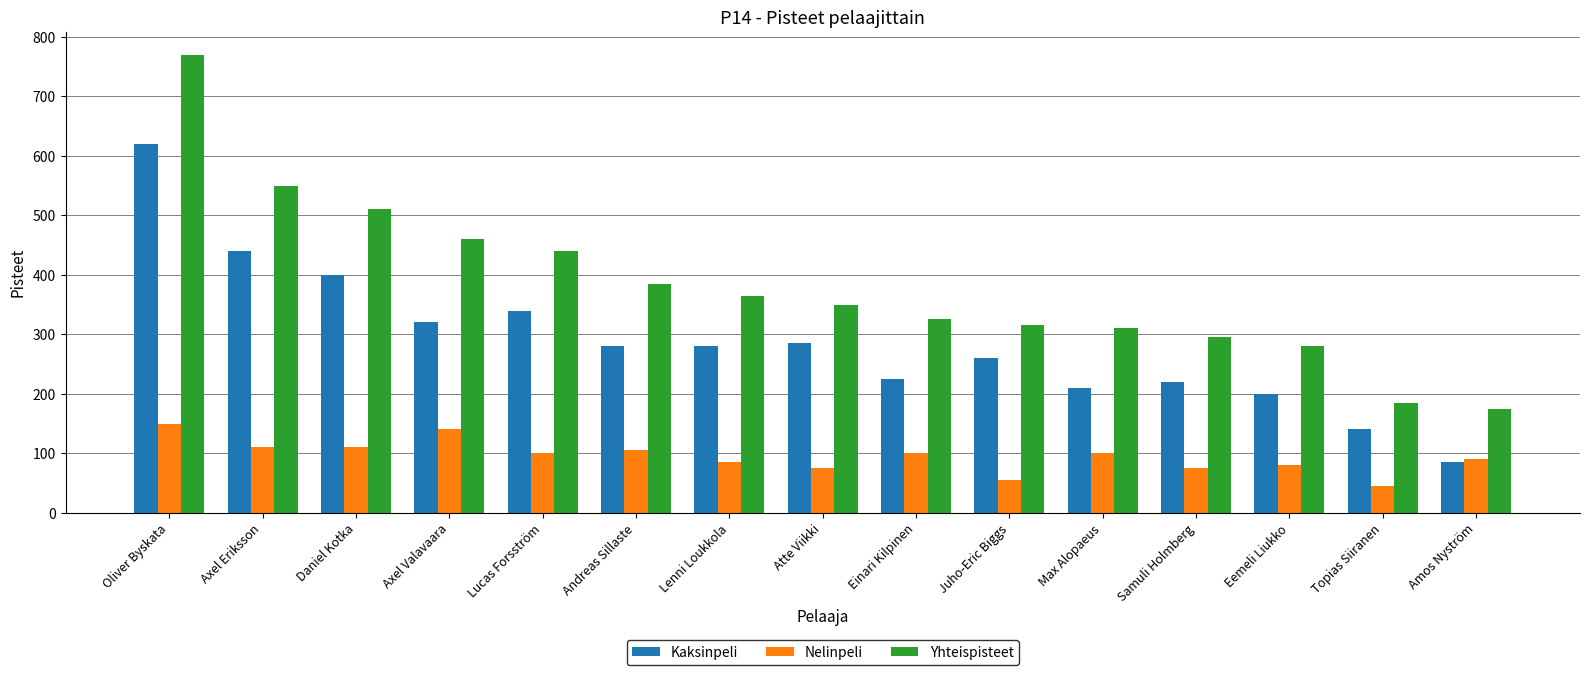

Where does the Nelinpeli series first go above 100?

Oliver Byskata